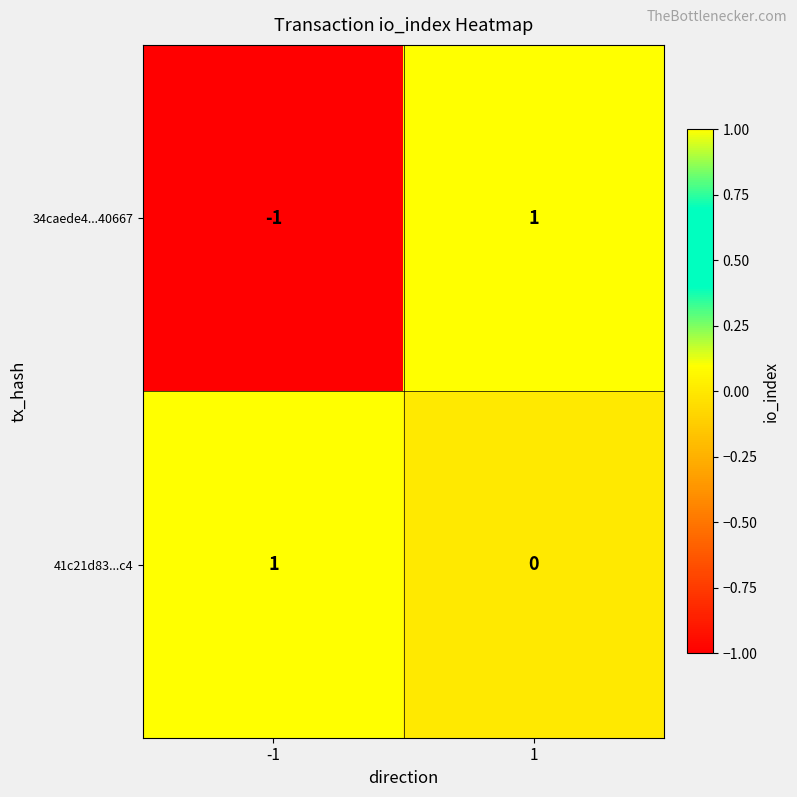

The value of 41c21d83...c4 at -1 is 1. True or false?

True